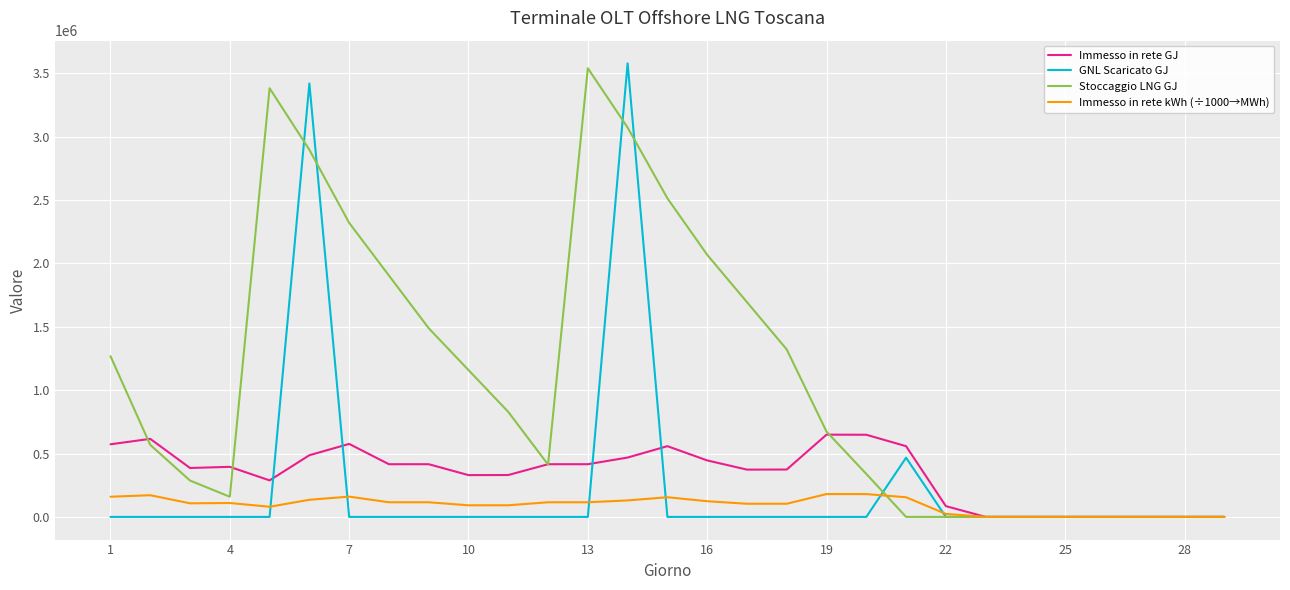

What is the greatest value displayed?

3577577.5